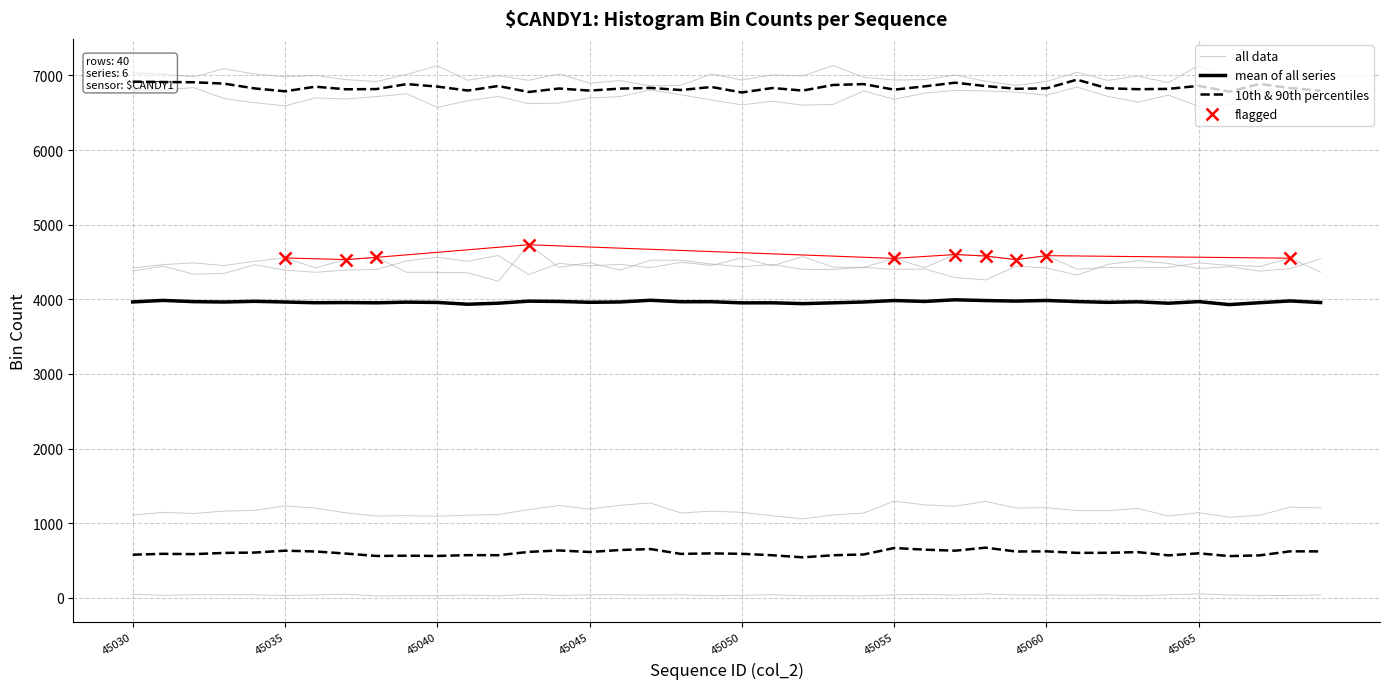

What is the difference between the highest and lowest values at 45050?

6904